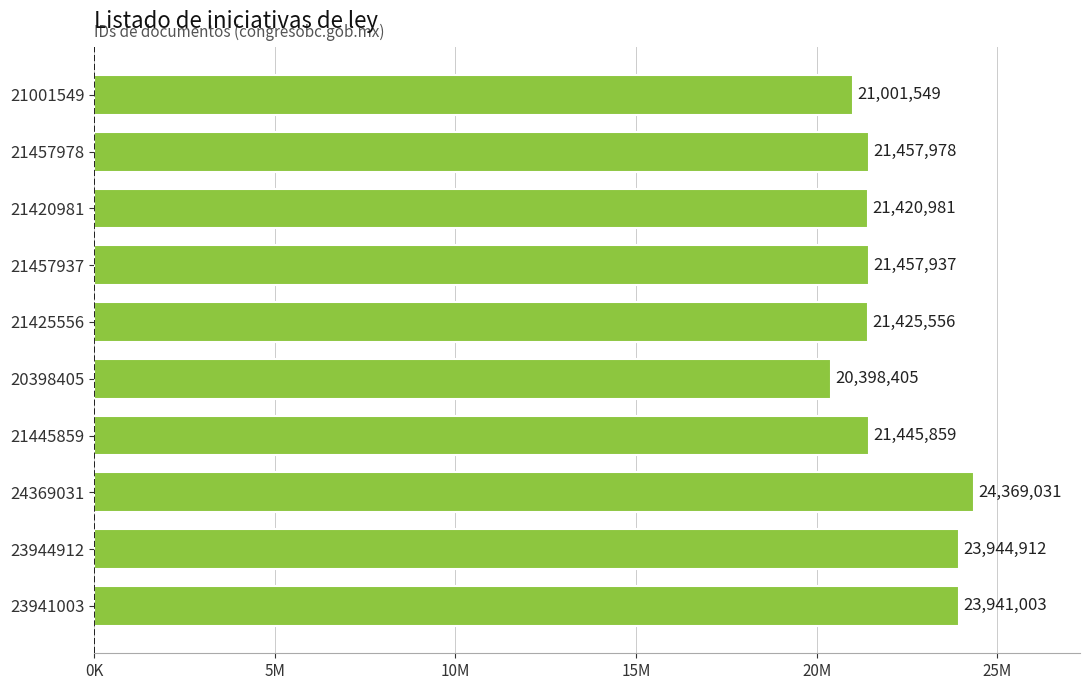

List the labels in order of value, smallest first.

20398405, 21001549, 21420981, 21425556, 21445859, 21457937, 21457978, 23941003, 23944912, 24369031